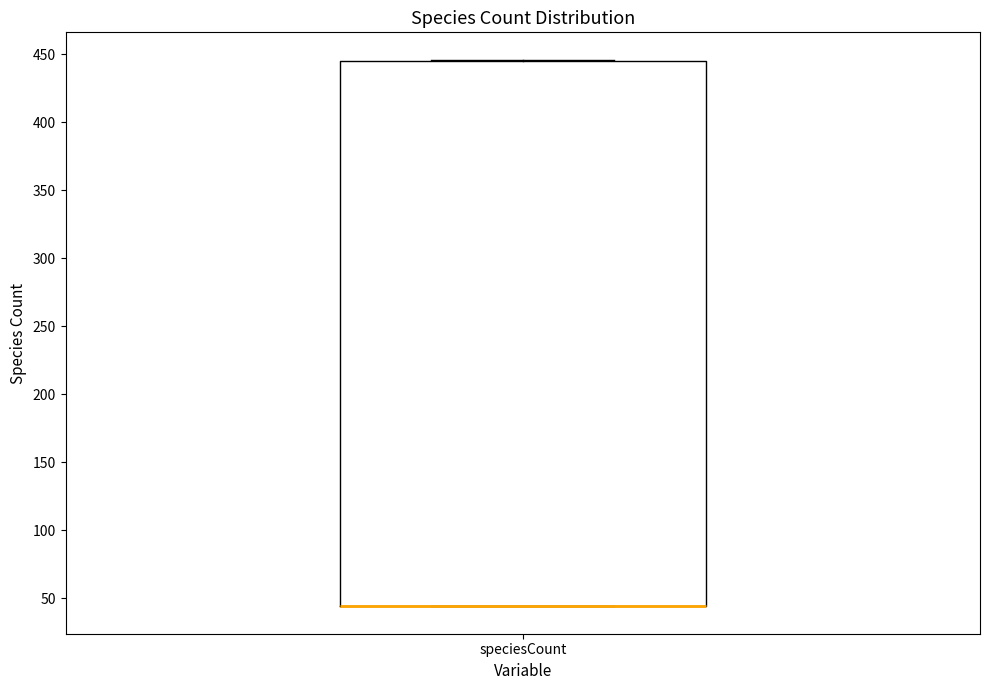

Where is the lower edge of the box for speciesCount on the y-axis? The values are not printed on the chart, so give them approximately, as read against the axis.

45